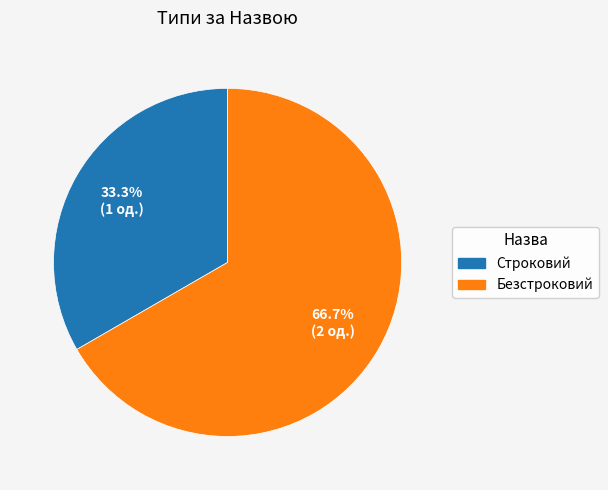

Between Строковий and Безстроковий, which is larger?

Безстроковий